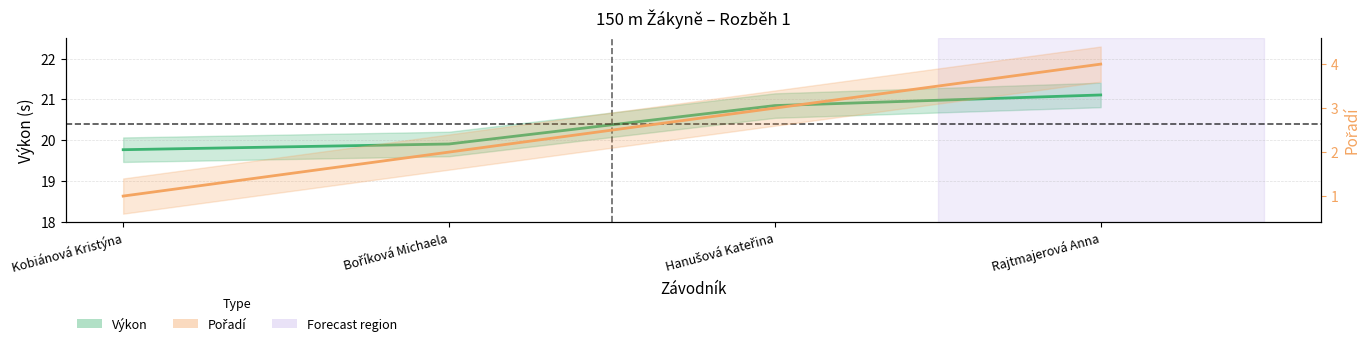

True or false: Pořadí has more than 1 points higher than both neighbors.

False